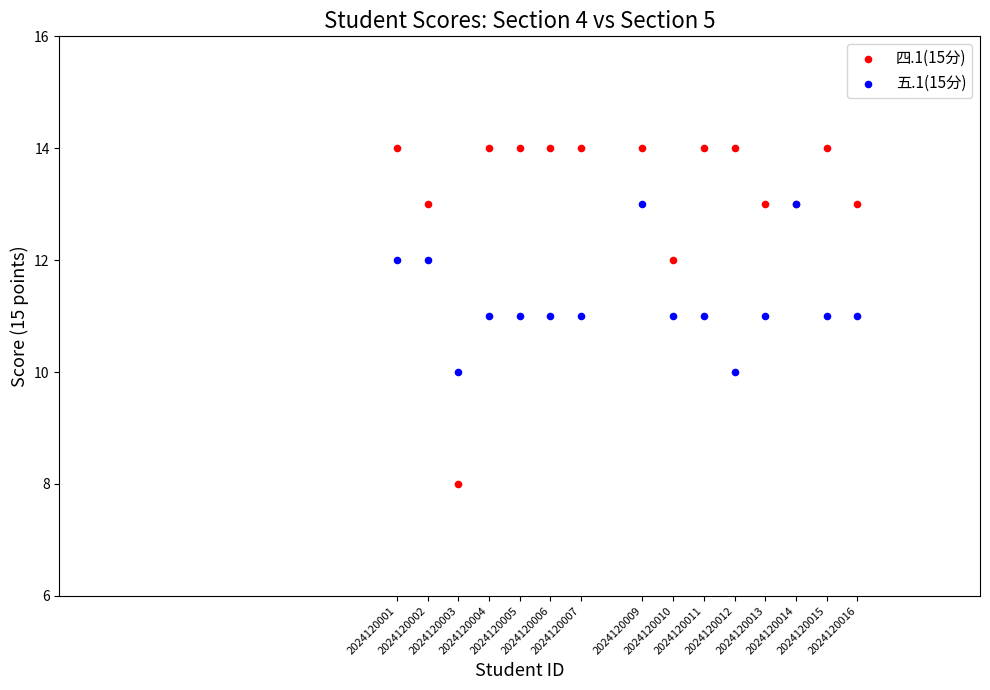

Which series reaches the minimum Y coordinate?

四.1(15分)